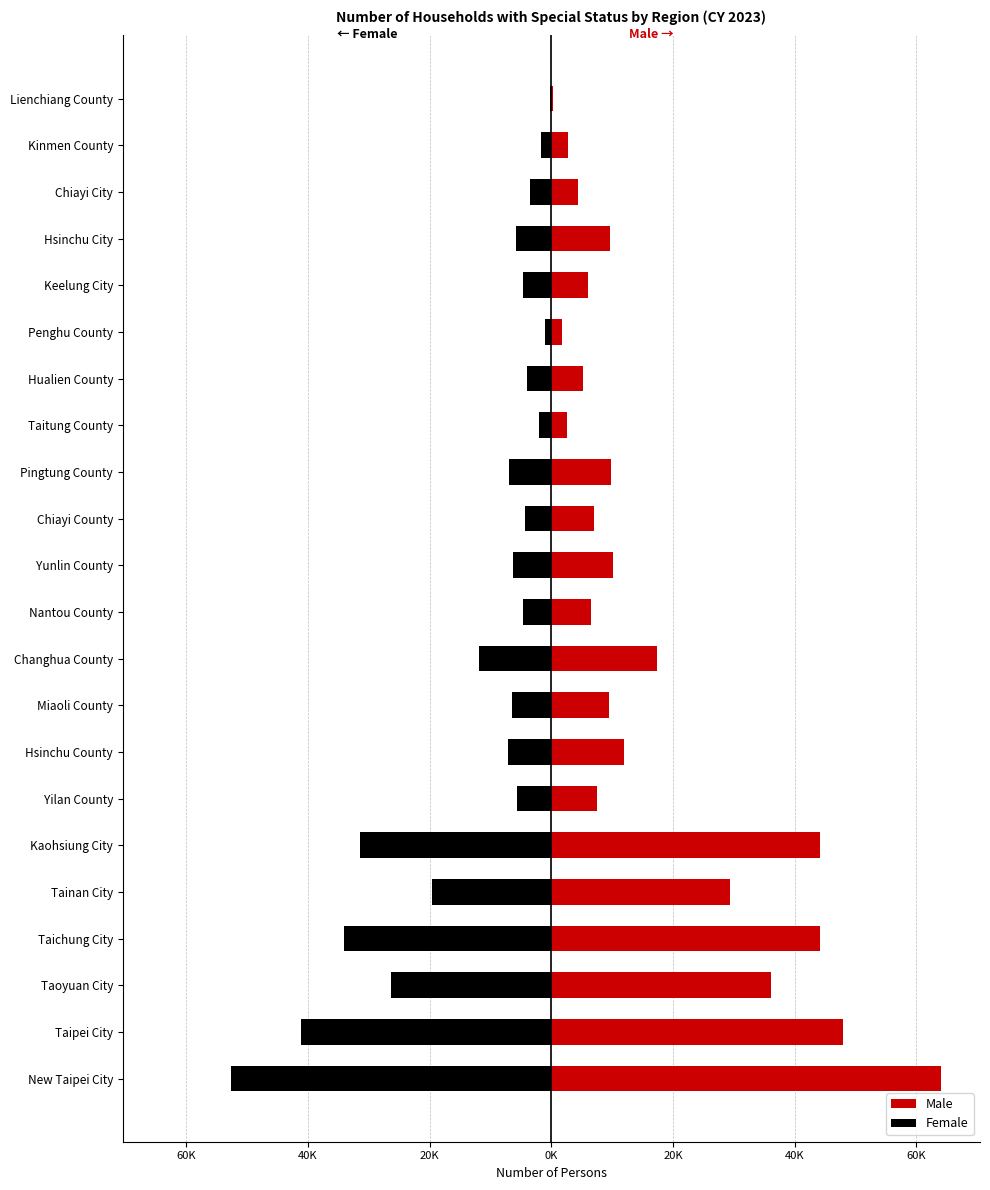

What is the average value of the Female series?

-12794